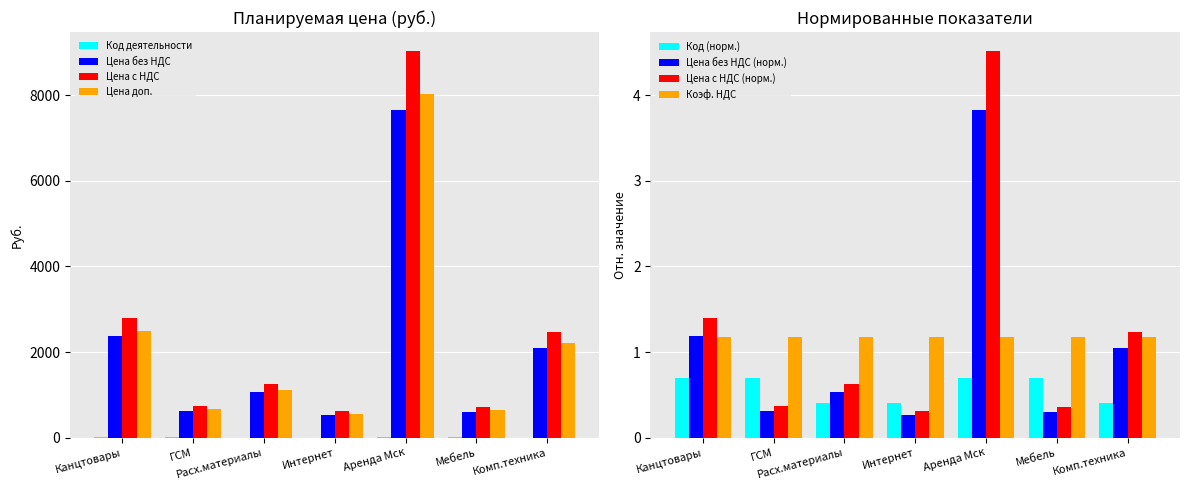

What is the sum of all Цена доп. values?

15669.6